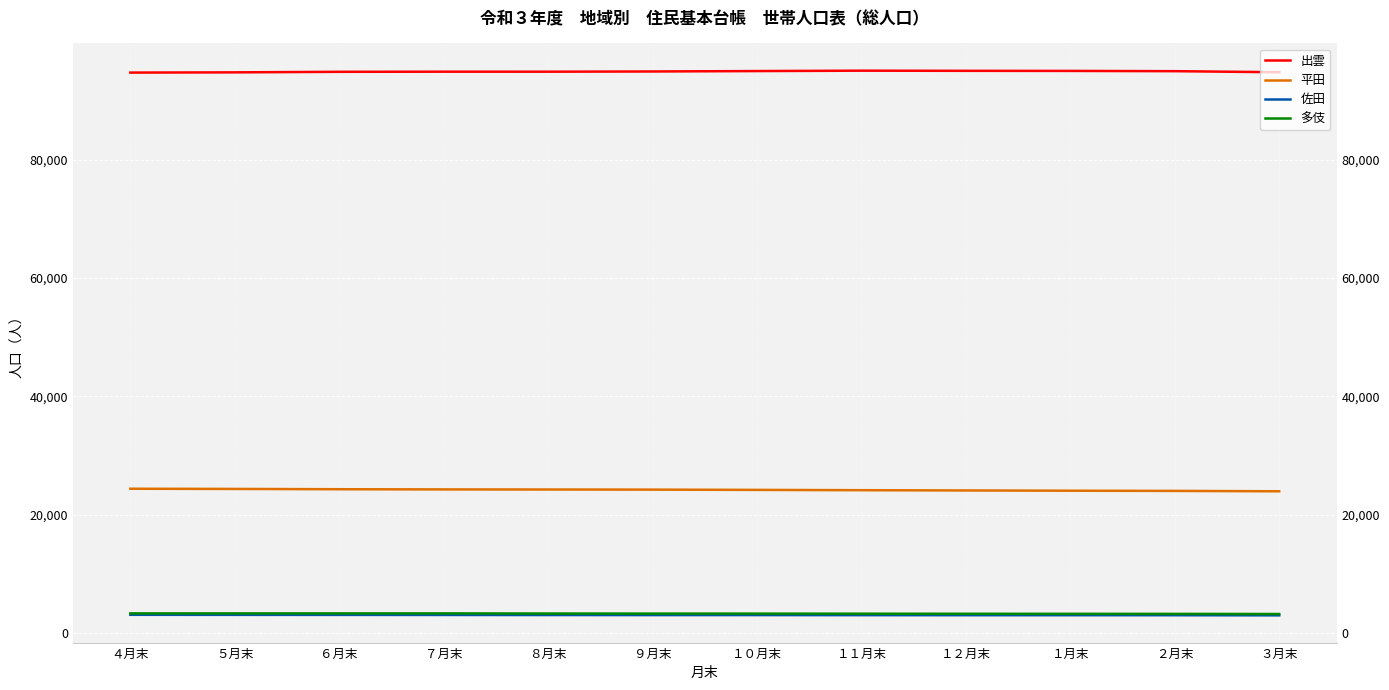

Is it true that 佐田 equals 889 at １１月末?

False